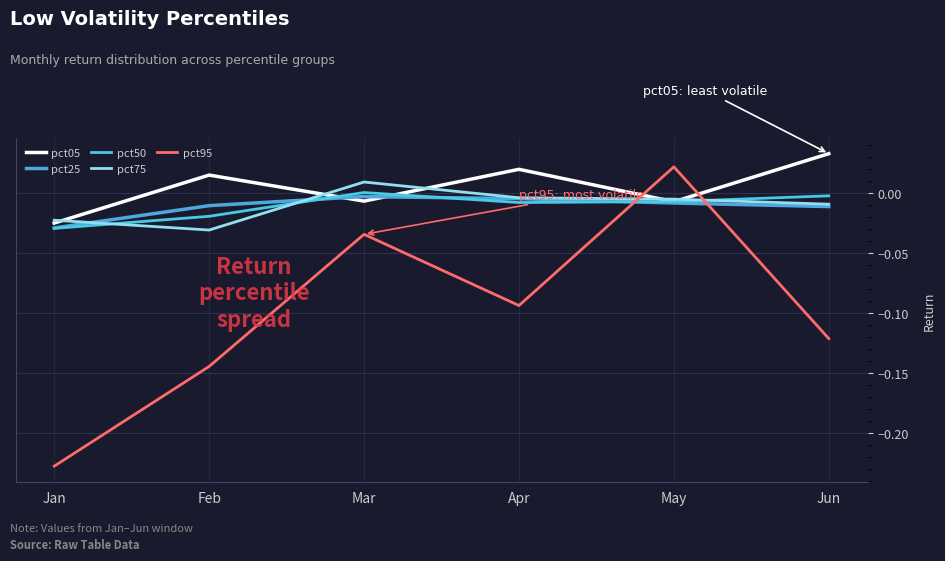

Which category has the lowest value in the pct75 series?

Feb